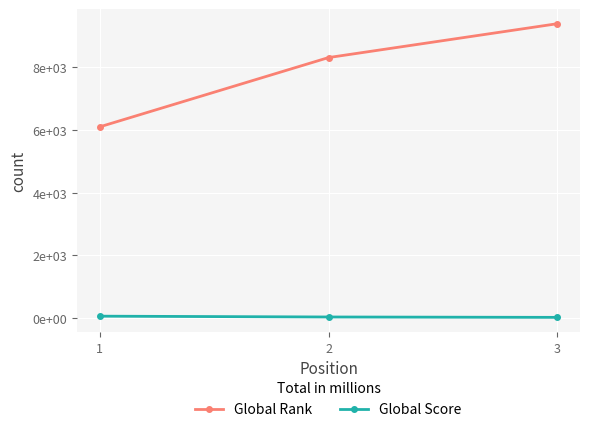

Which series has the largest total across all categories?

Global Rank